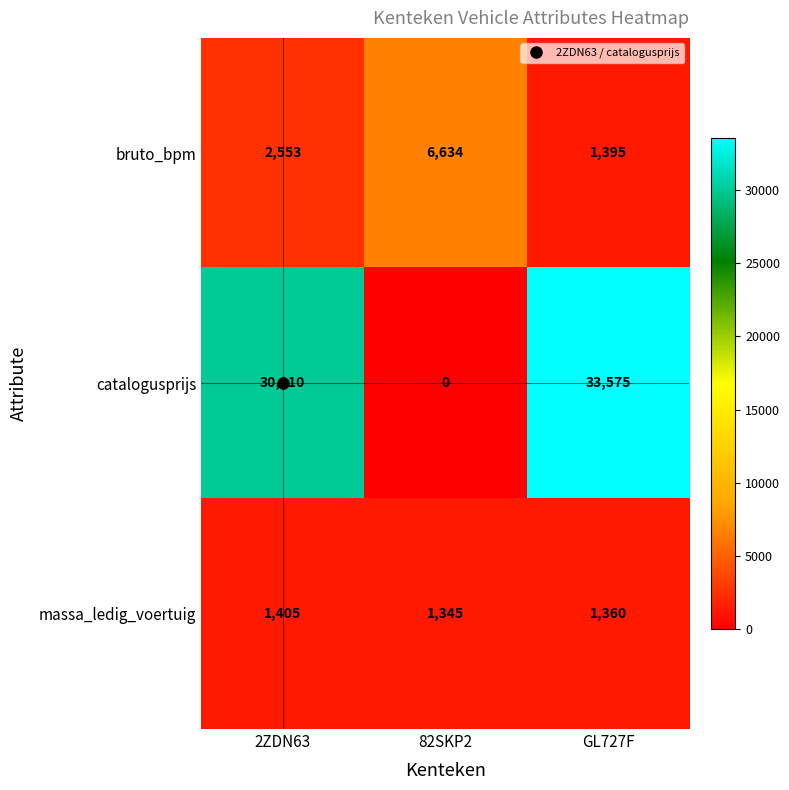

List the series in order of their peak value, highest first.

catalogusprijs, bruto_bpm, massa_ledig_voertuig